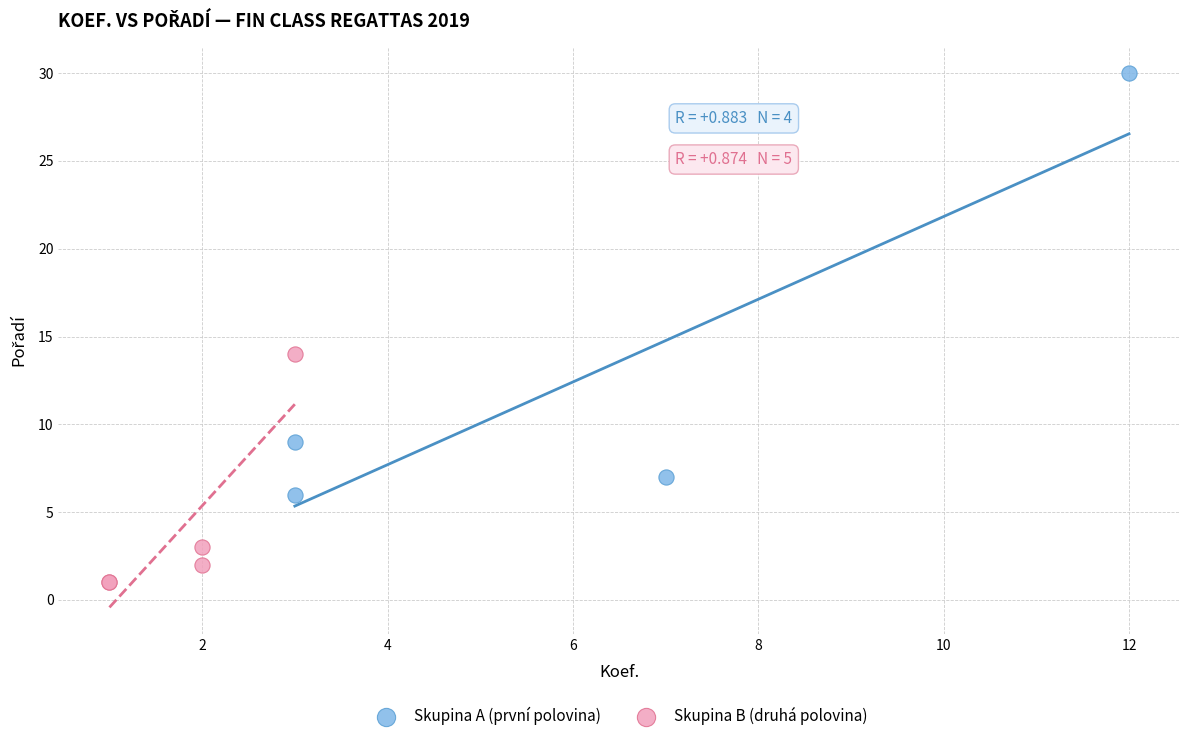

What are all the series names shown in the legend?

Skupina A (první polovina), Skupina B (druhá polovina)